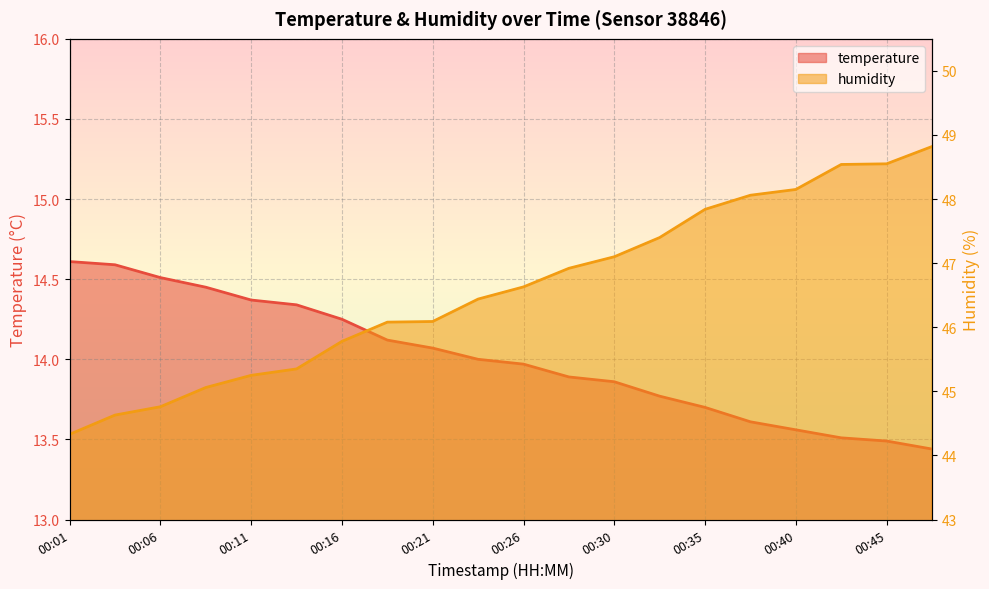

The humidity series shows 67.4 at 00:33. True or false?

False